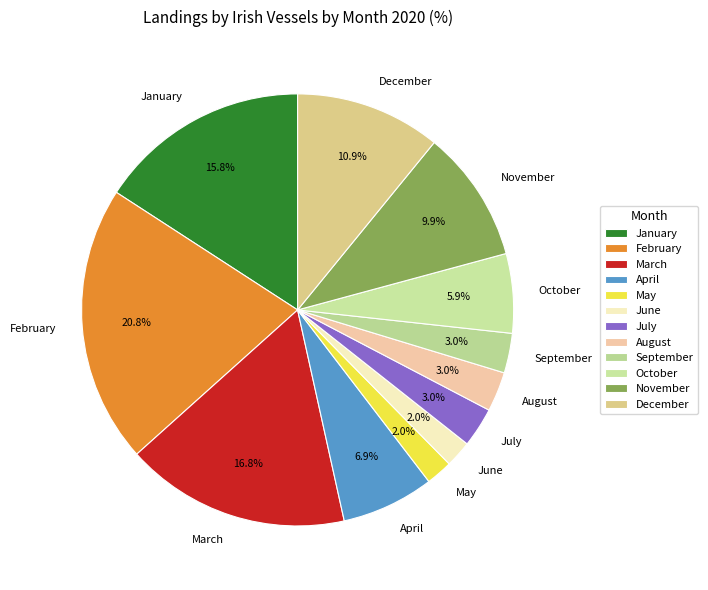

Which category has the biggest portion of the pie?

February